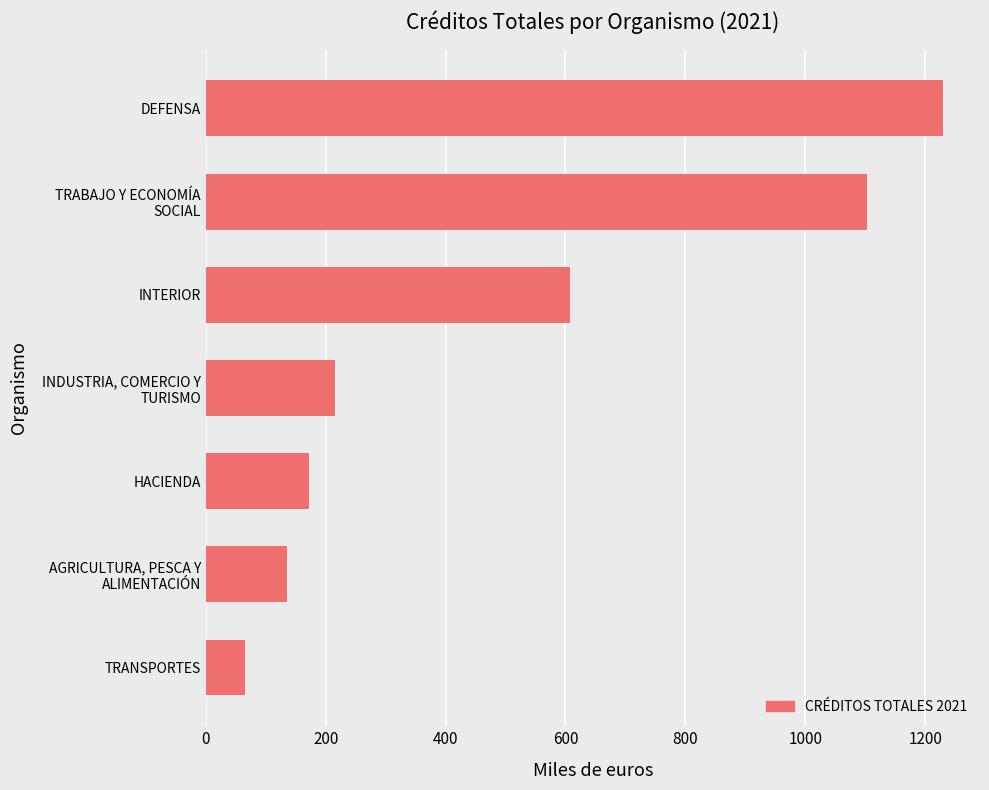

Which has a higher value, TRANSPORTES or DEFENSA?

DEFENSA